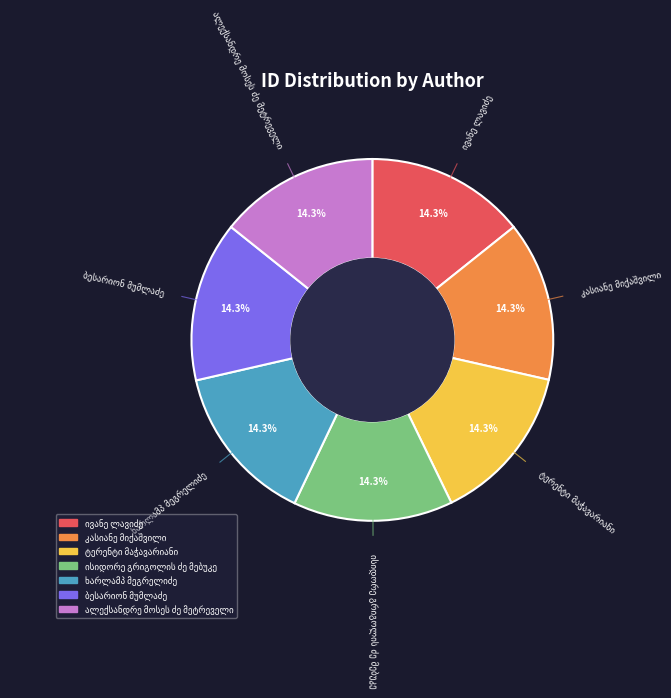

Is there any slice that represents more than half of the pie?

No